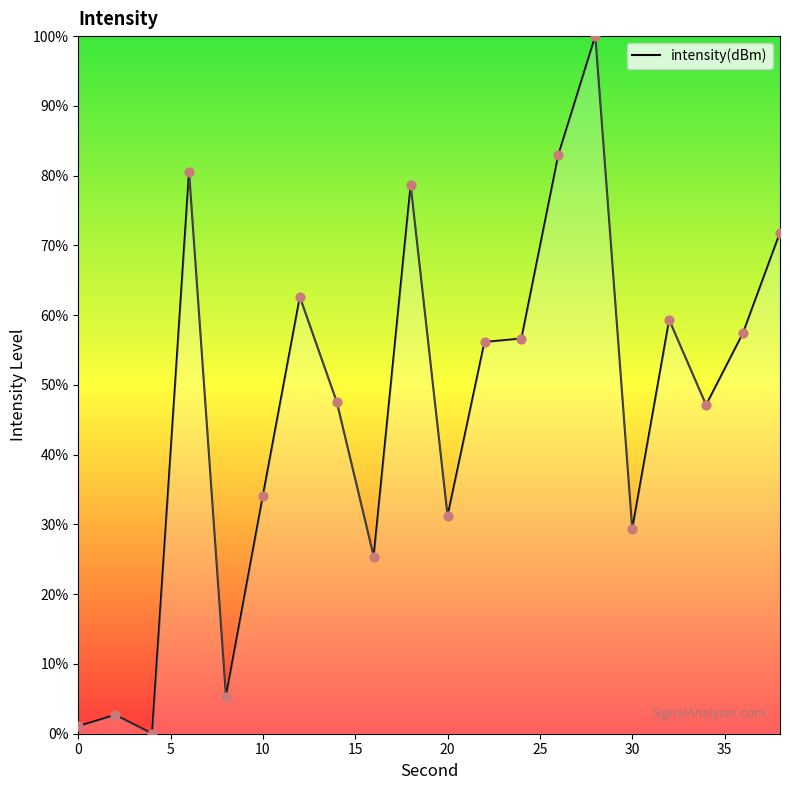

What is the difference between the maximum and minimum values?

100.0